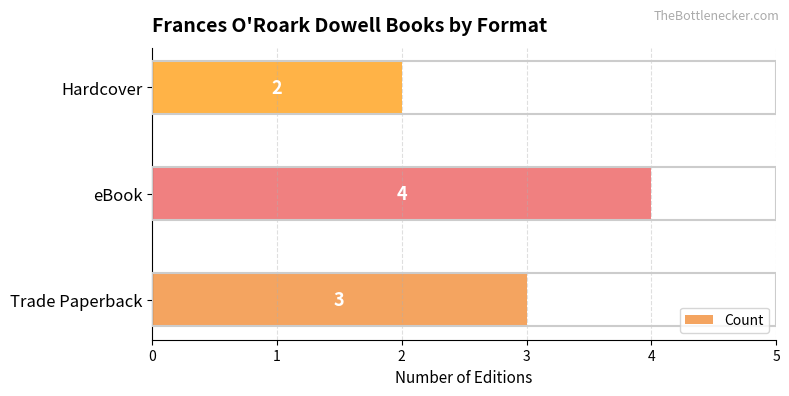

Which label corresponds to the smallest value in the chart?

Hardcover